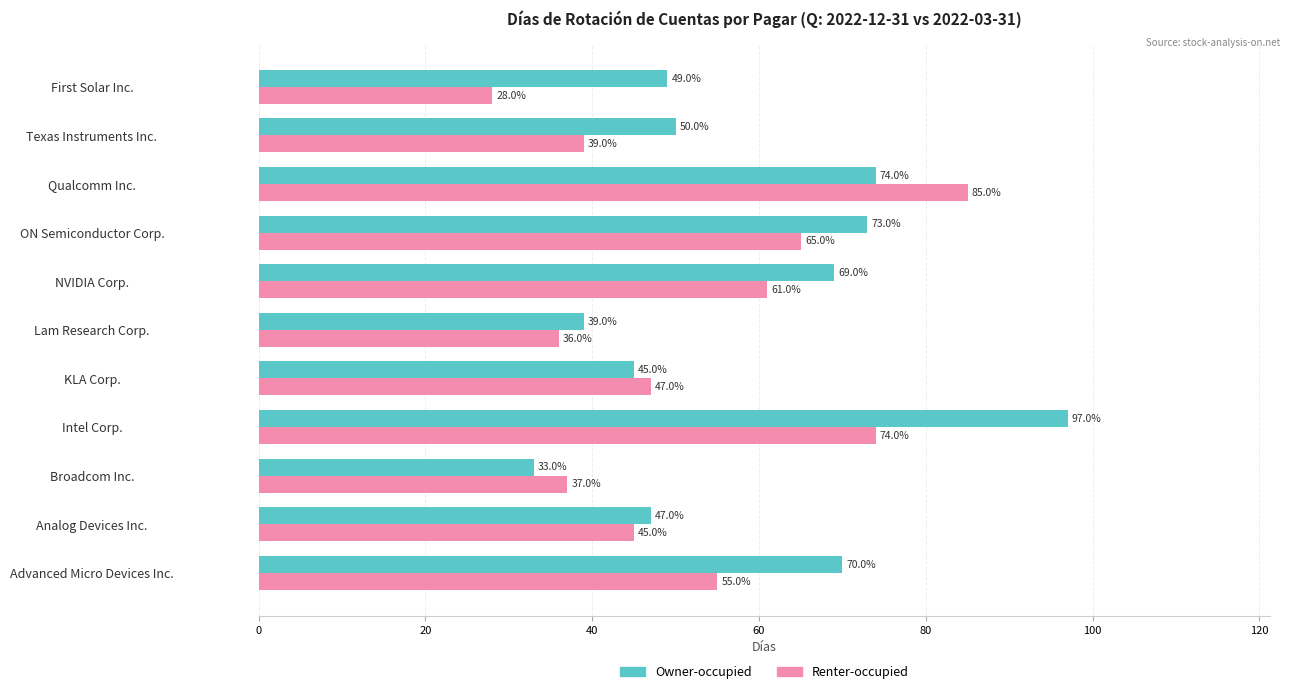

Is it true that Owner-occupied equals 102 at Qualcomm Inc.?

False